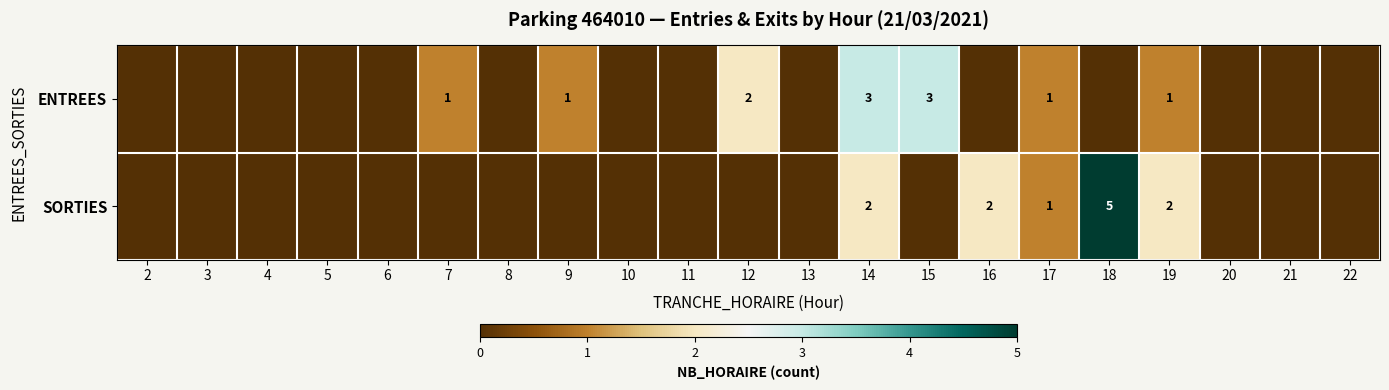

Which series has the largest total across all categories?

ENTREES